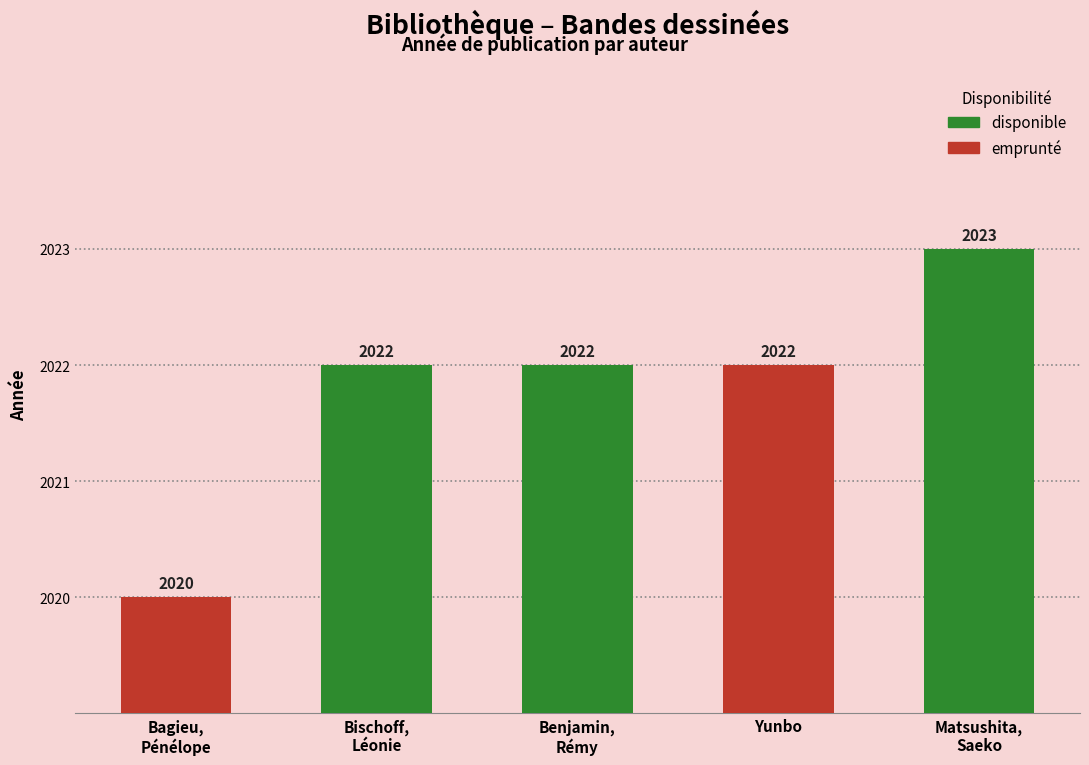

List the labels in order of value, smallest first.

Bagieu, Pénélope, Bischoff, Léonie, Benjamin, Rémy, Yunbo, Matsushita, Saeko